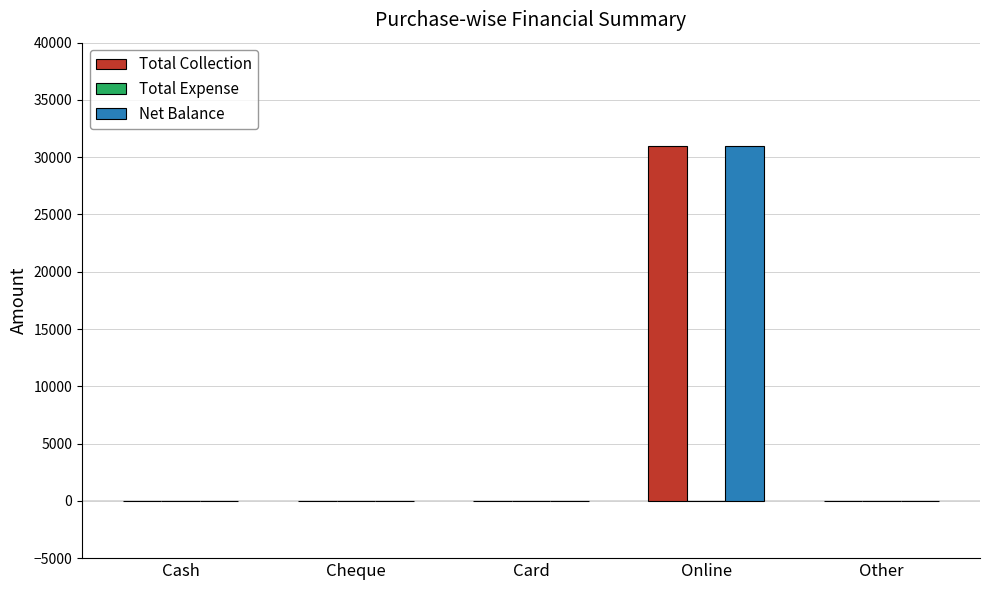

What is the greatest value displayed?

31000